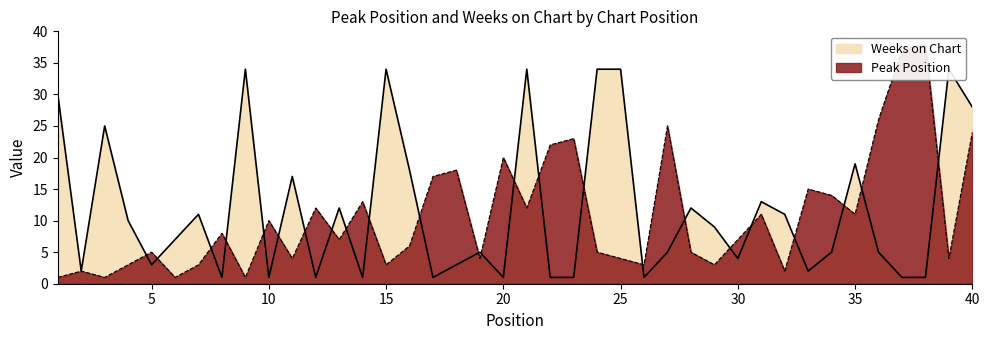

What value does the Peak Position series have at 22?

22